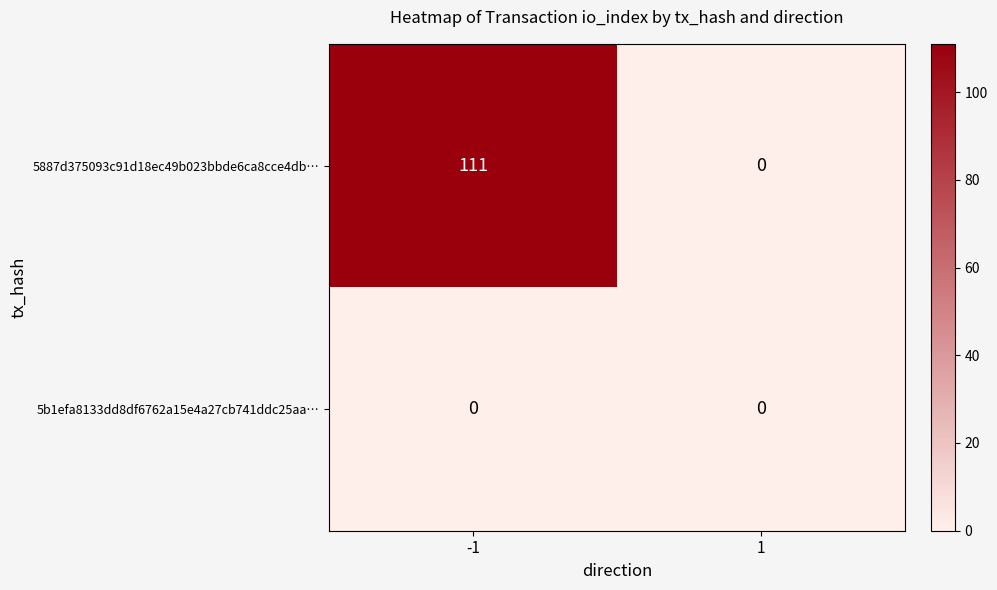

True or false: 5887d375093c91d18ec49b023bbde6ca8cce4db… has a value of 111 at -1.

True